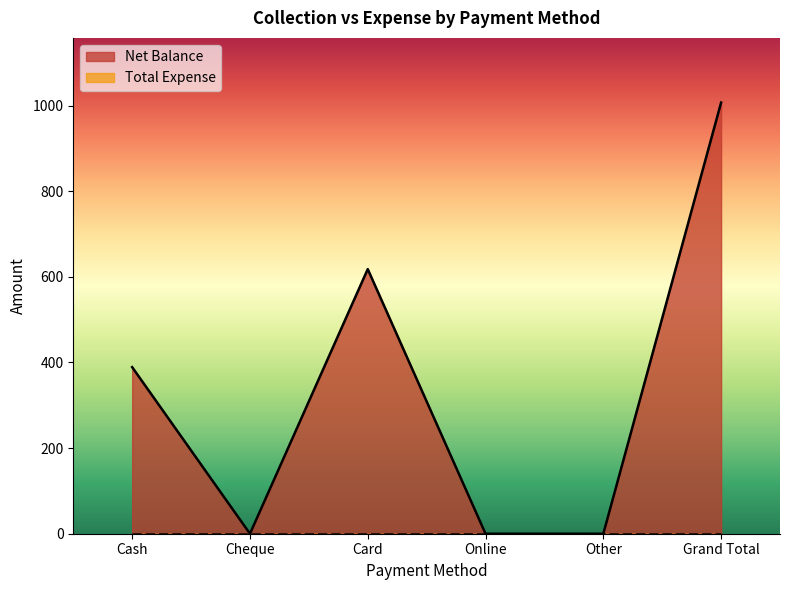

What is the maximum value shown in the chart?

1007